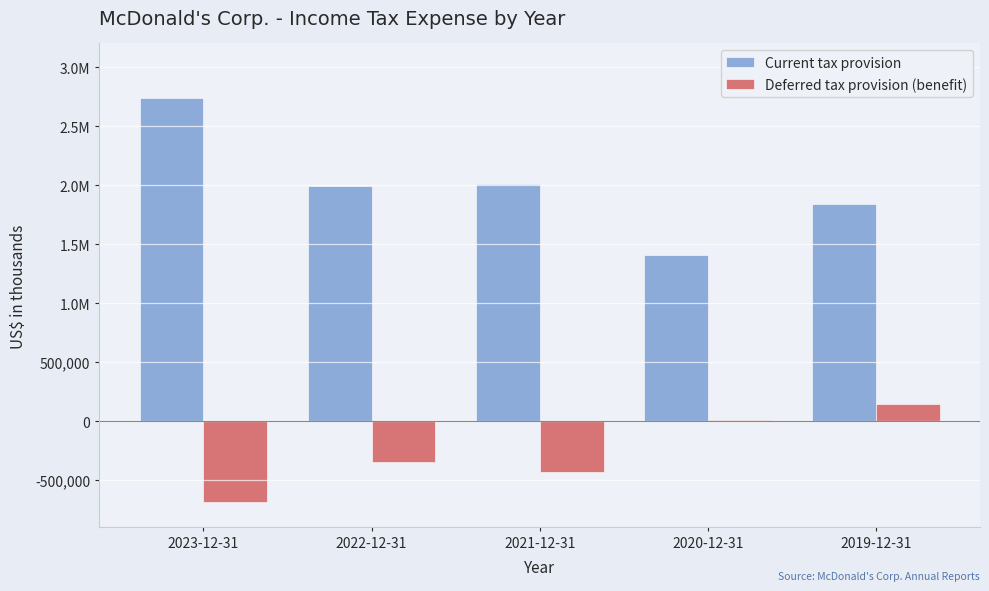

What are all the series names shown in the legend?

Current tax provision, Deferred tax provision (benefit)